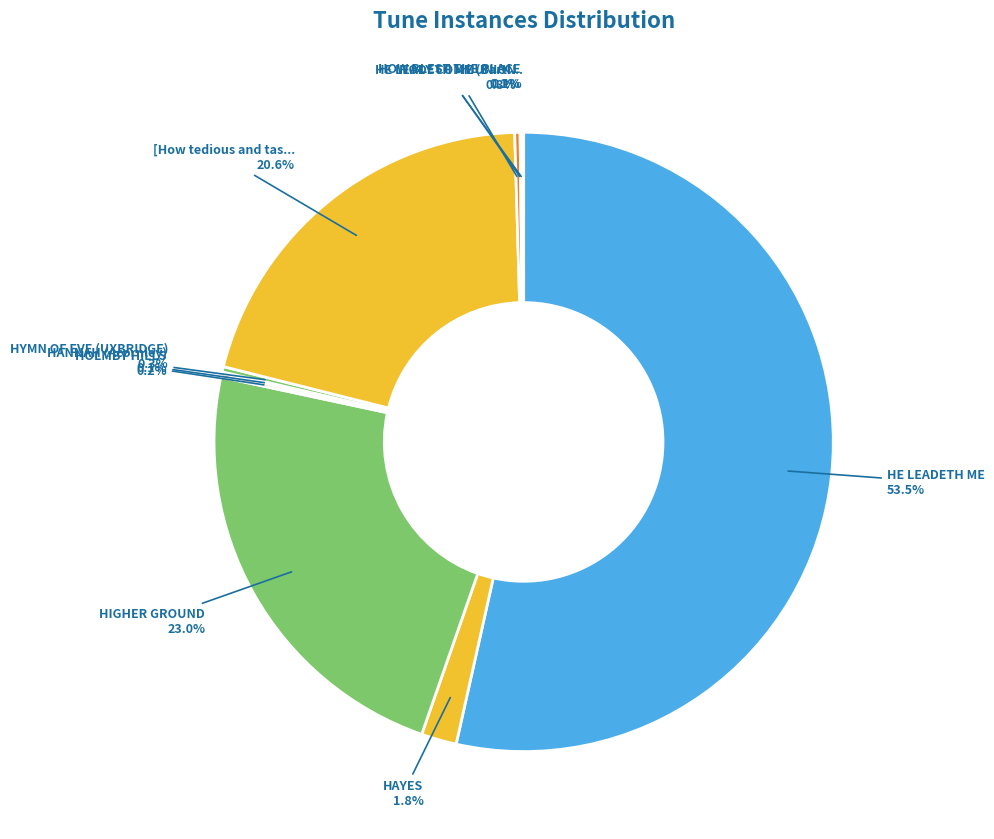

How many segments does this pie chart have?

10